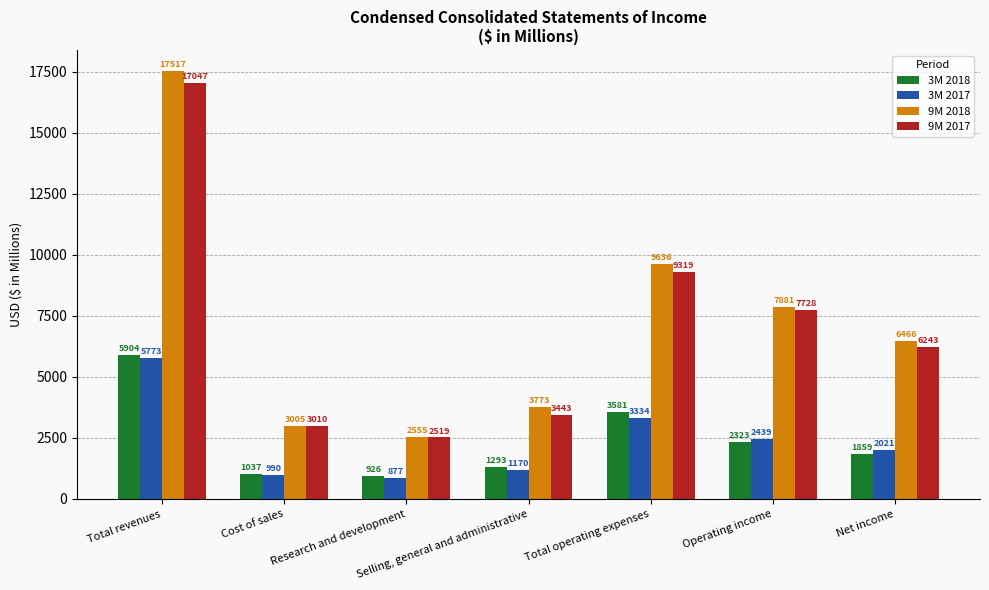

At Operating income, list the series in order from largest to smallest.

9M 2018, 9M 2017, 3M 2017, 3M 2018